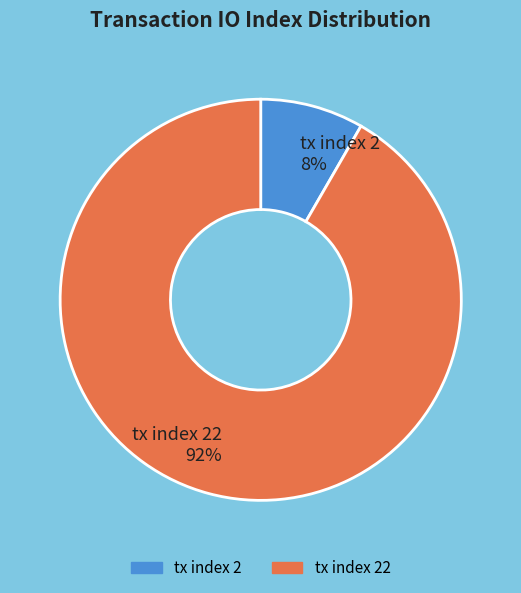

How many slices are in this pie chart?

2